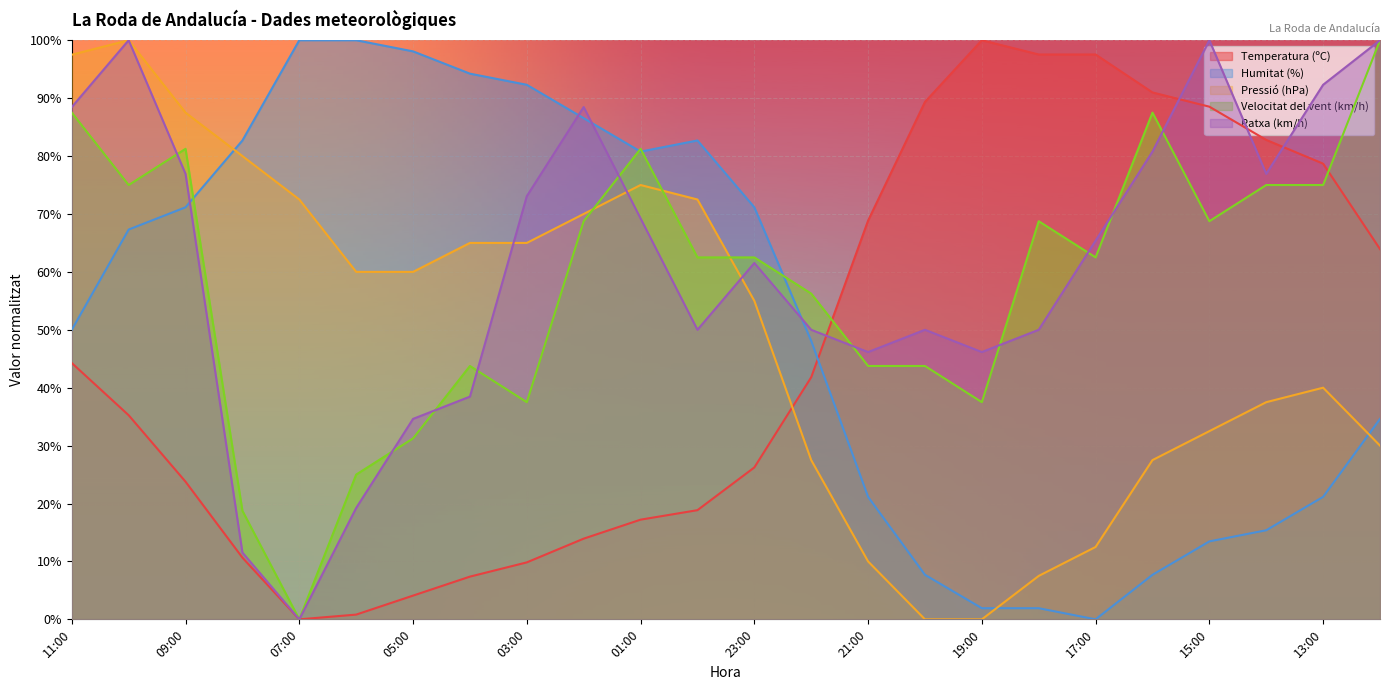

In Humitat (%), how many points are higher than both neighbors (excluding endpoints)?

1